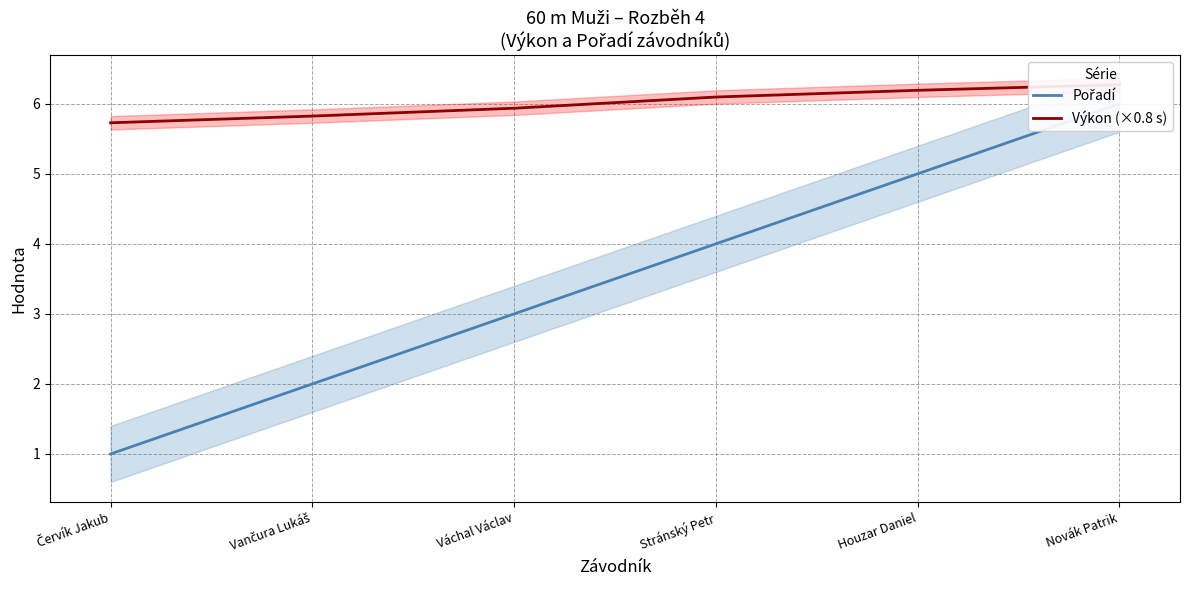

How many data points does each series have?

6